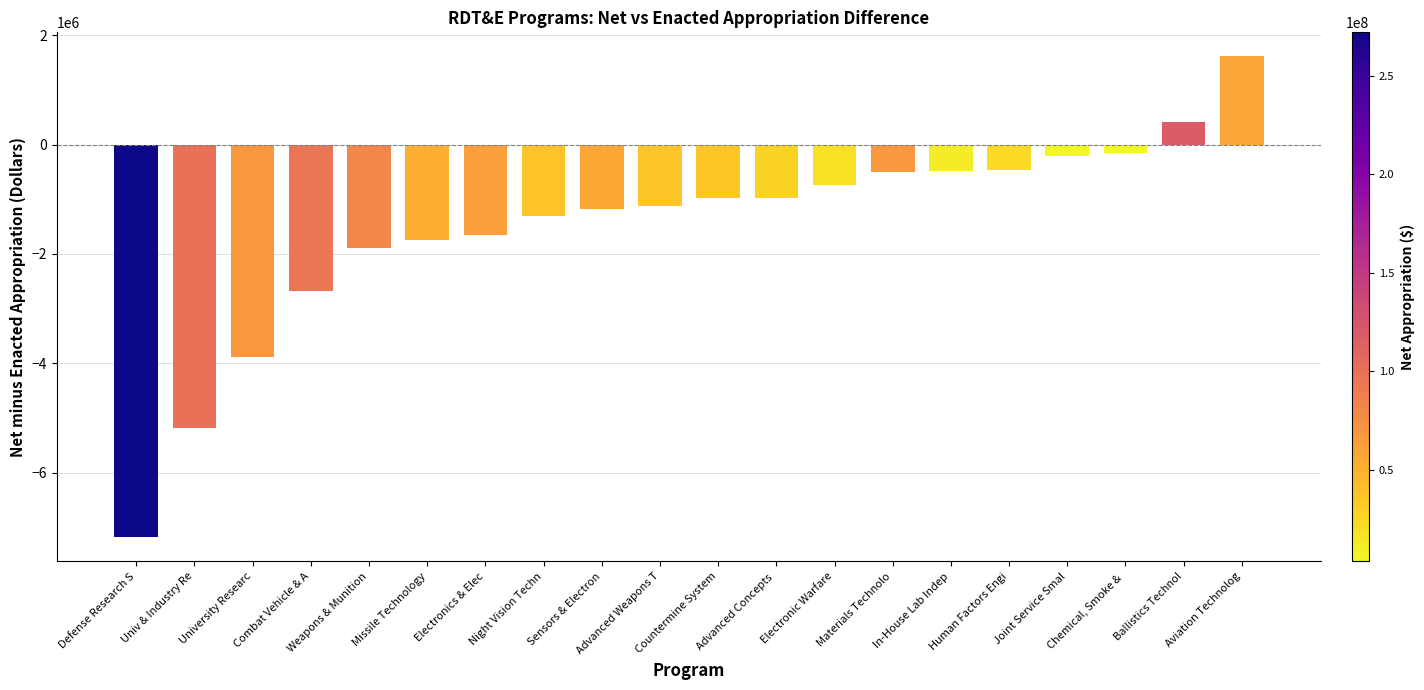

Where does the data first go above -982000?

Advanced Concepts 